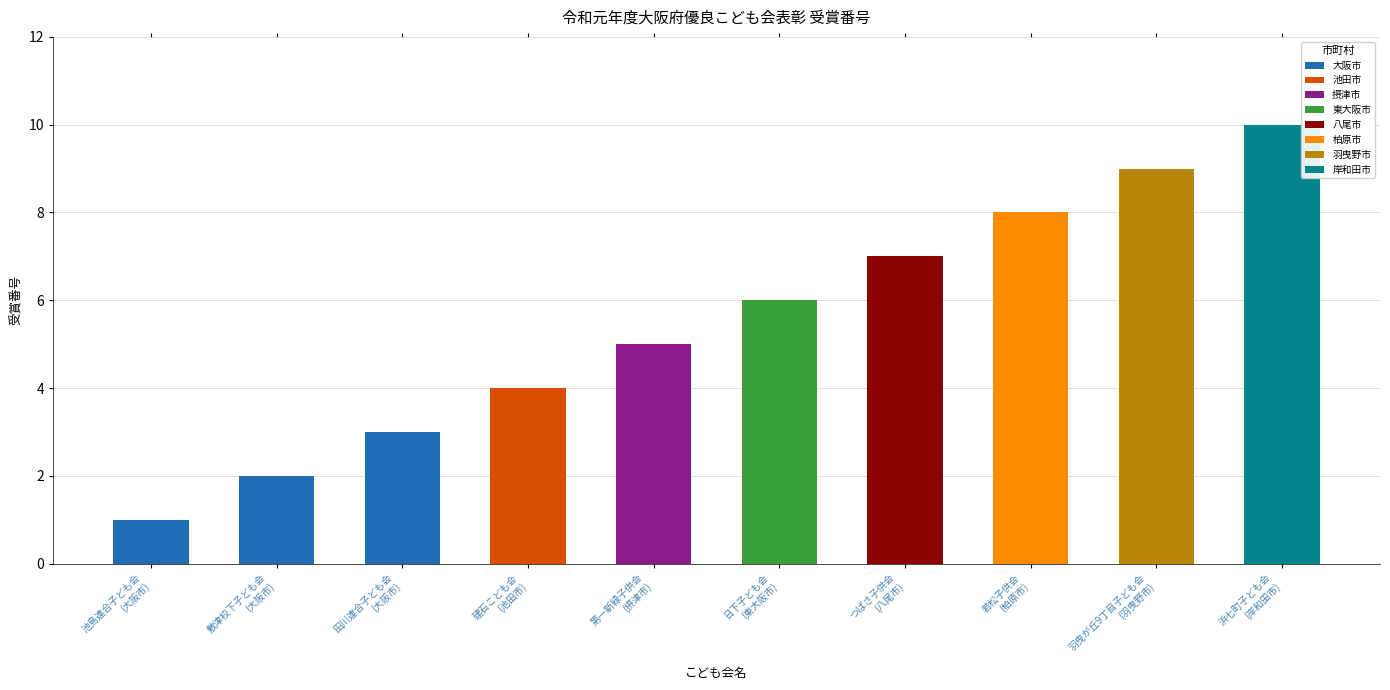

What is the label of the 10th bar from the right?

池島連合子ども会
(大阪市)